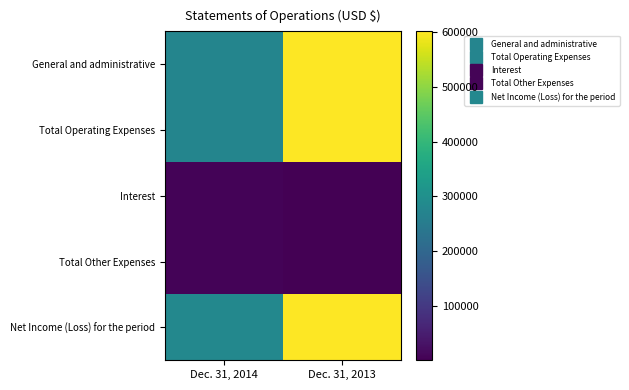

At which category is the sum across all series the highest?

Dec. 31, 2013